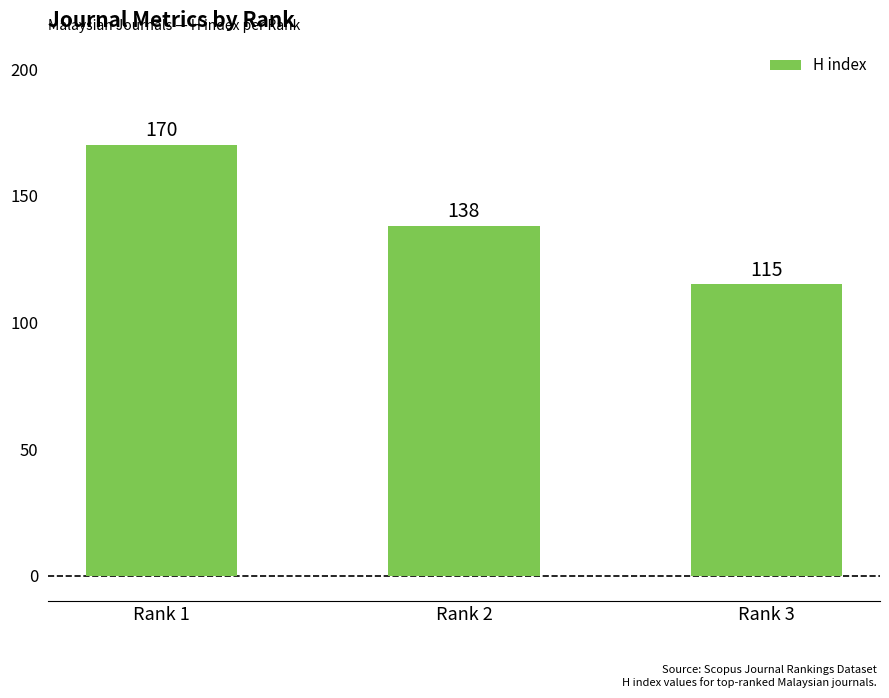

The value at Rank 3 is 115. True or false?

True